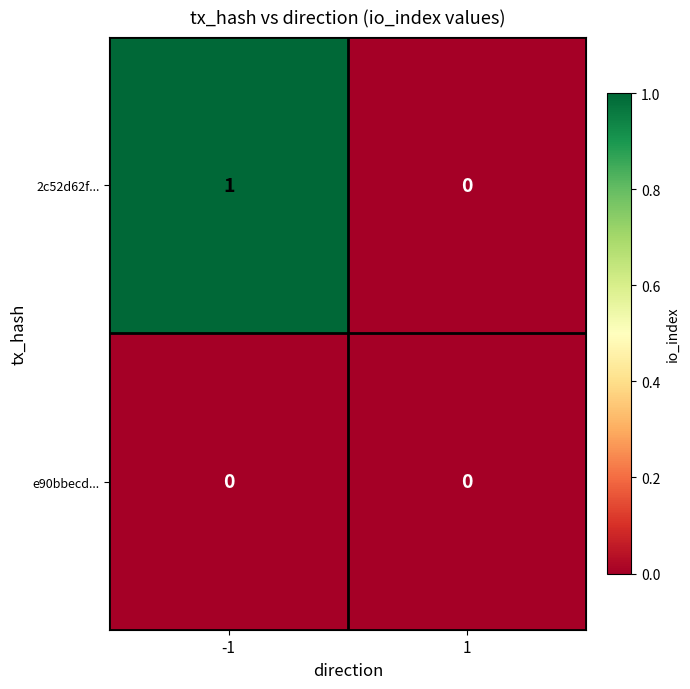

Which series has the widest spread of values?

2c52d62f...